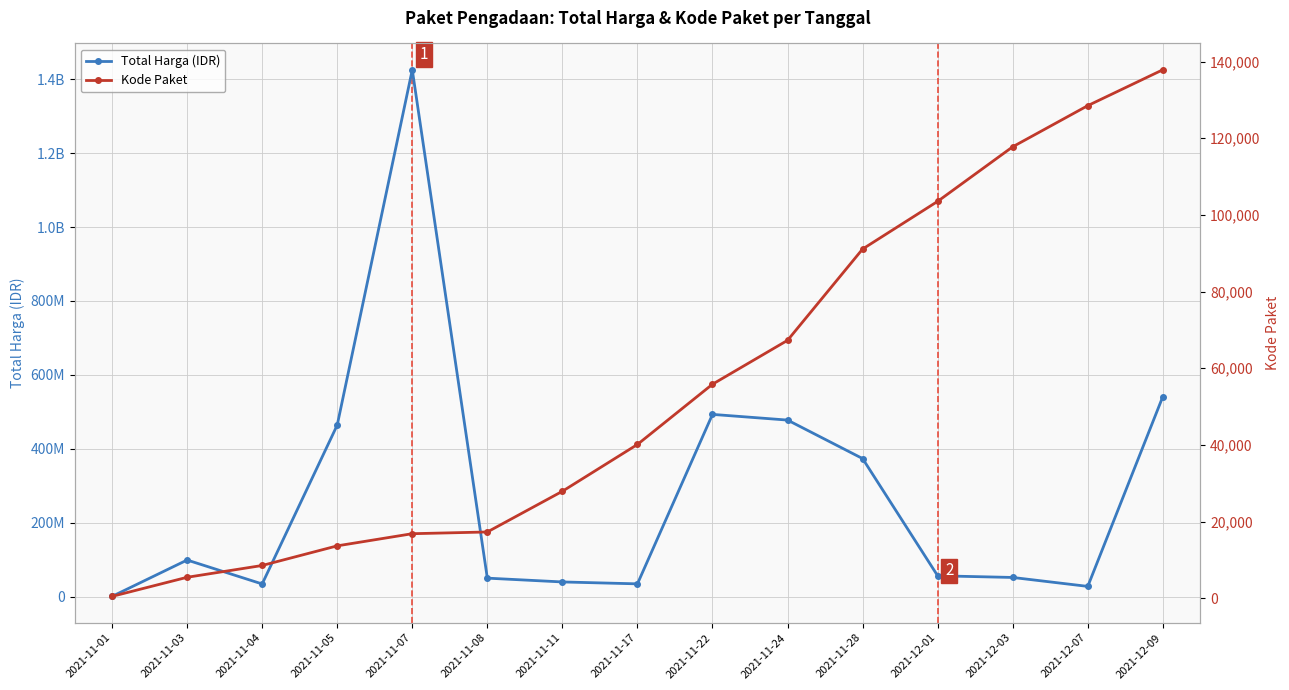

How many categories are shown in the chart?

15